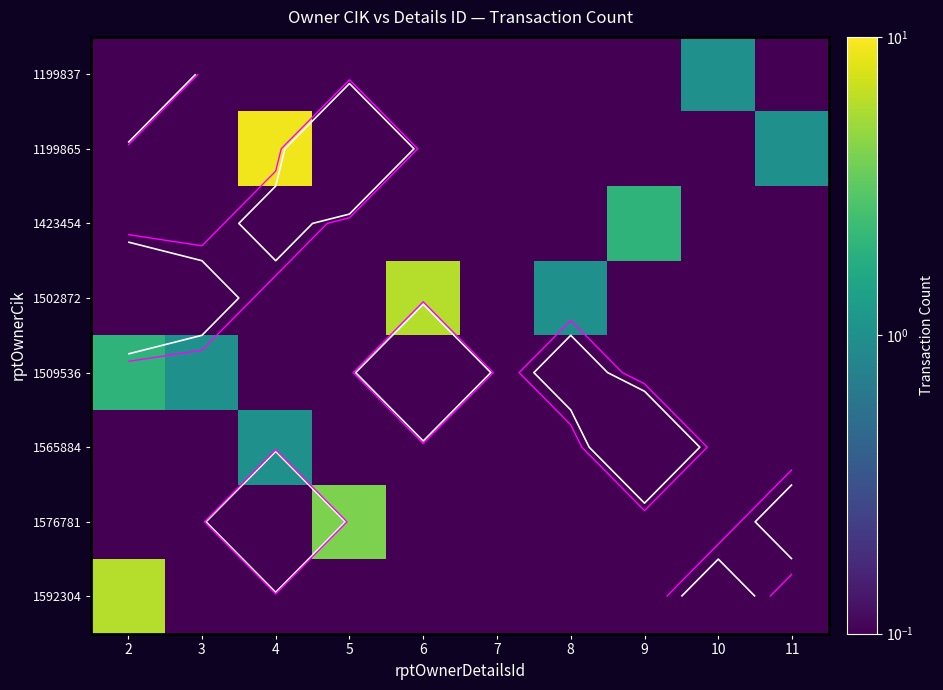

At how many categories does at least one series exceed 4?

3